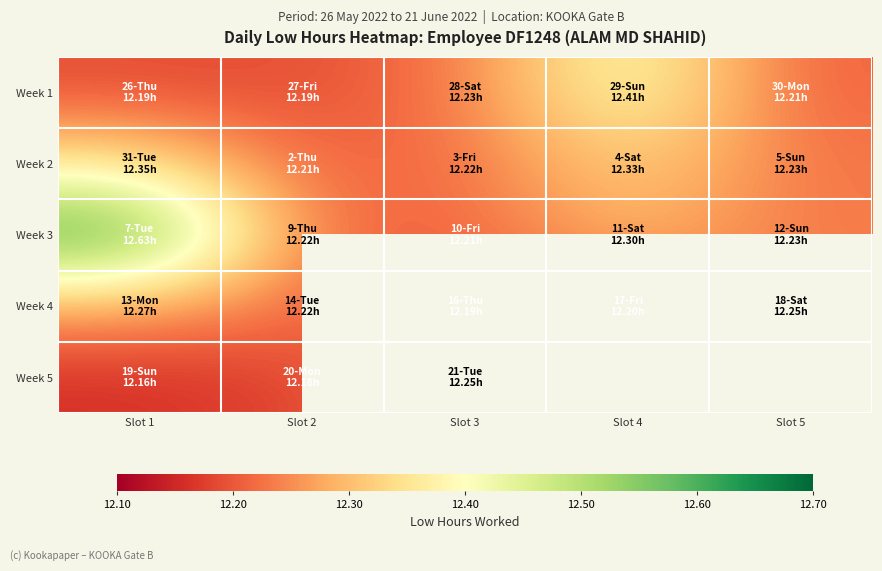

The Week 4 series shows 4.9 at Slot 1. True or false?

False